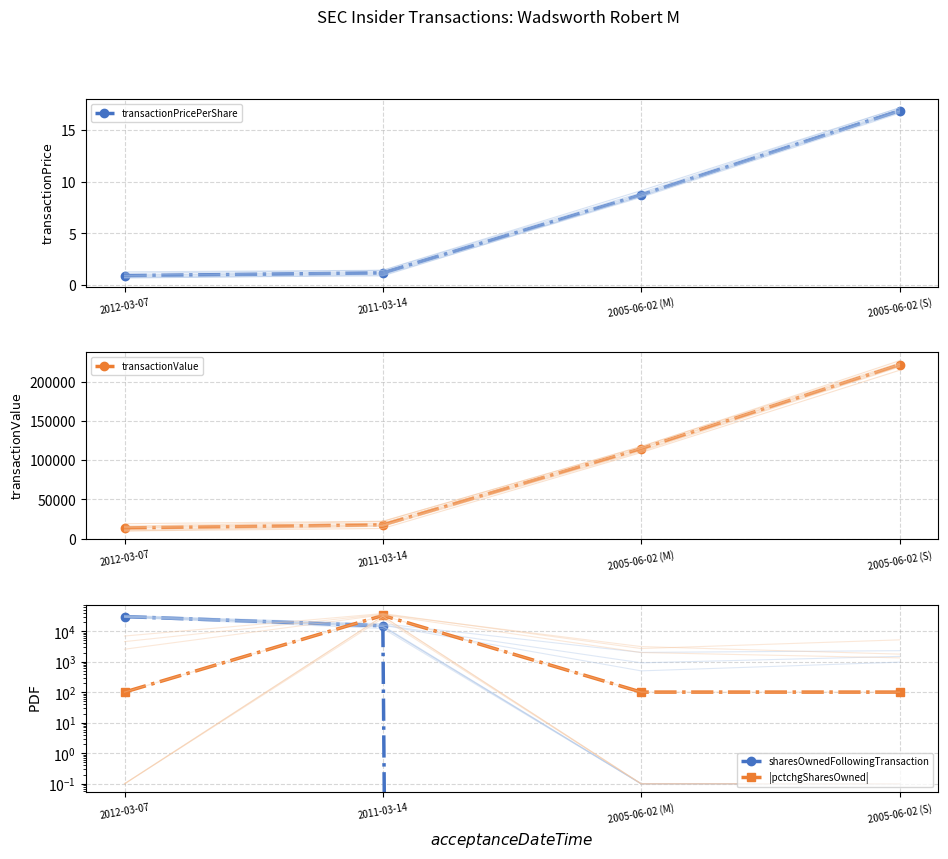

What are all the series names shown in the legend?

transactionPricePerShare, transactionValue, sharesOwnedFollowingTransaction, |pctchgSharesOwned|